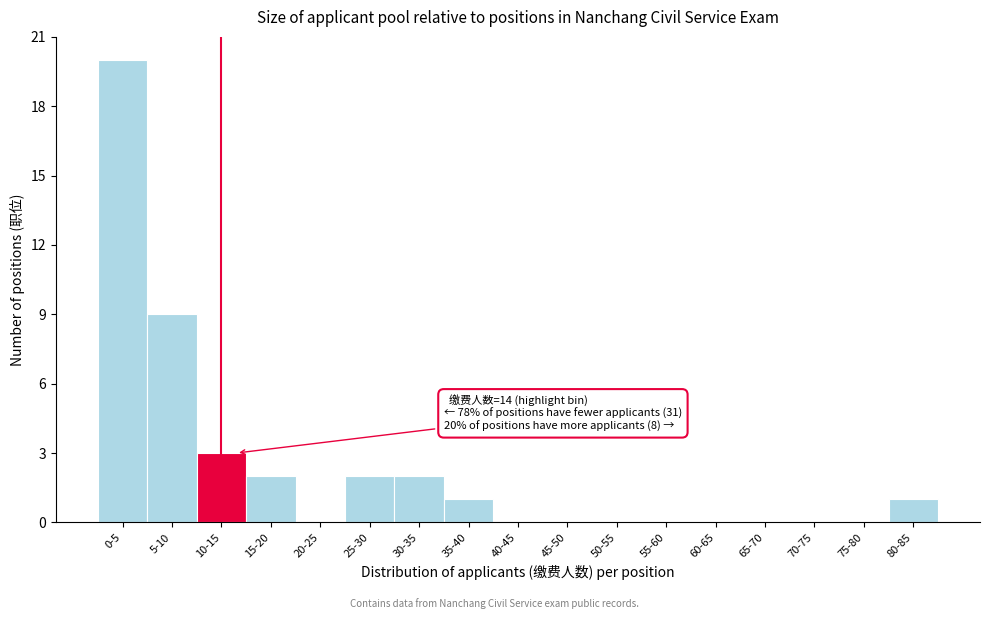

Reading right to left, transcribe all the data shown in this chart.

80-85=1	75-80=0	70-75=0	65-70=0	60-65=0	55-60=0	50-55=0	45-50=0	40-45=0	35-40=1	30-35=2	25-30=2	20-25=0	15-20=2	10-15=3	5-10=9	0-5=20